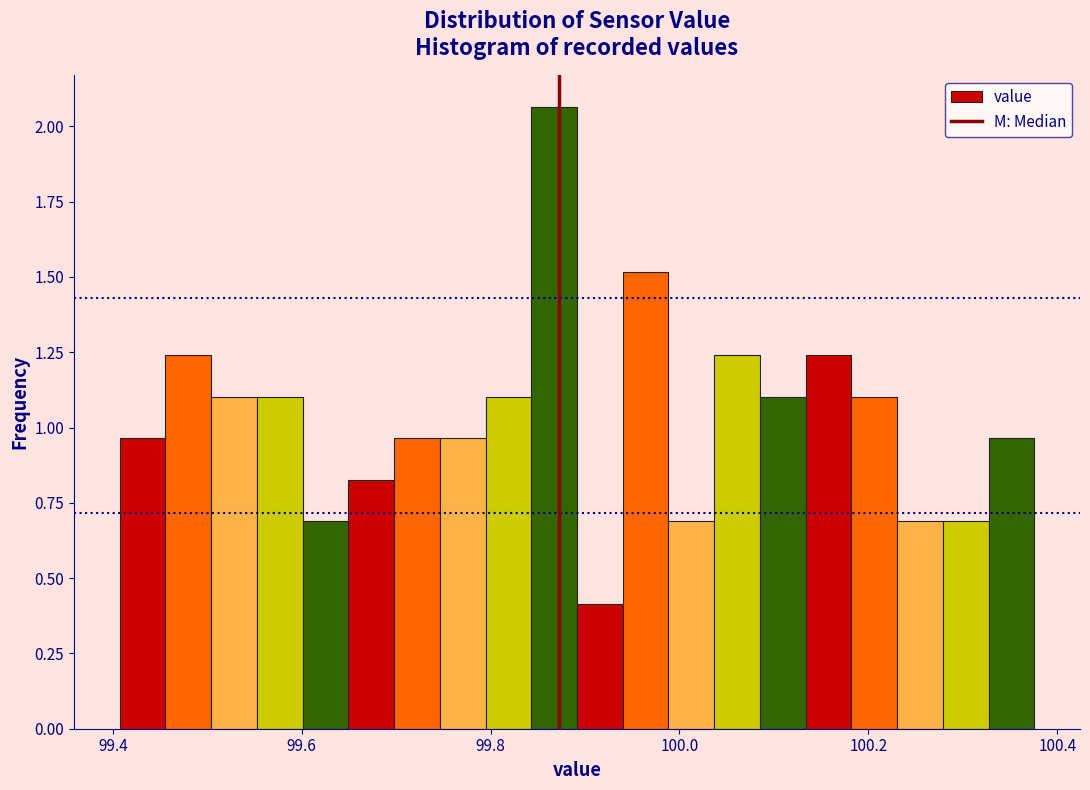

Read against the x-axis, roughly where is the centre of the tallest bar?

99.86